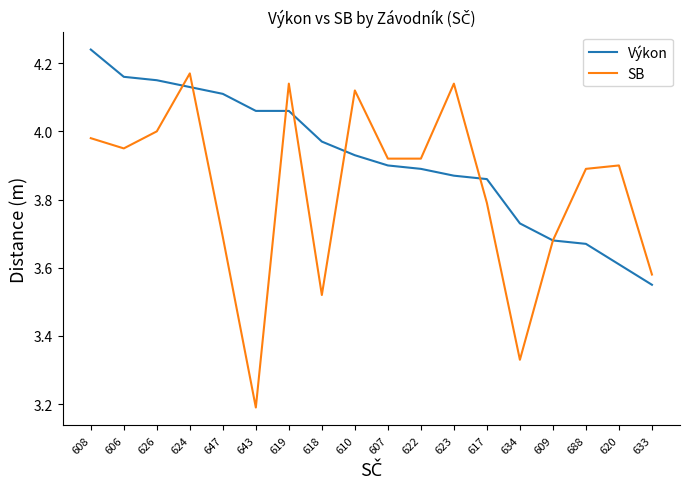

Is it true that SB equals 2.0 at 618?

False